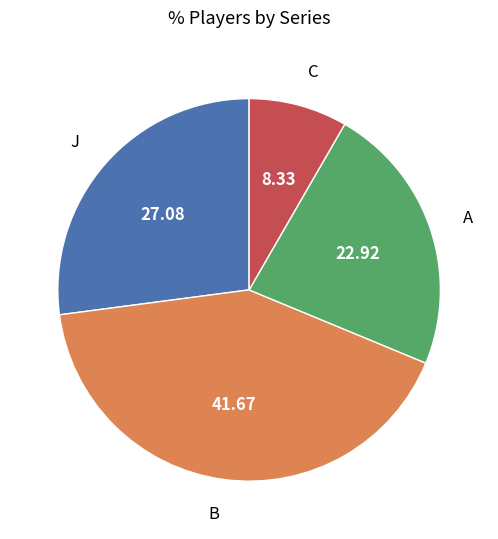

How many slices are in this pie chart?

4